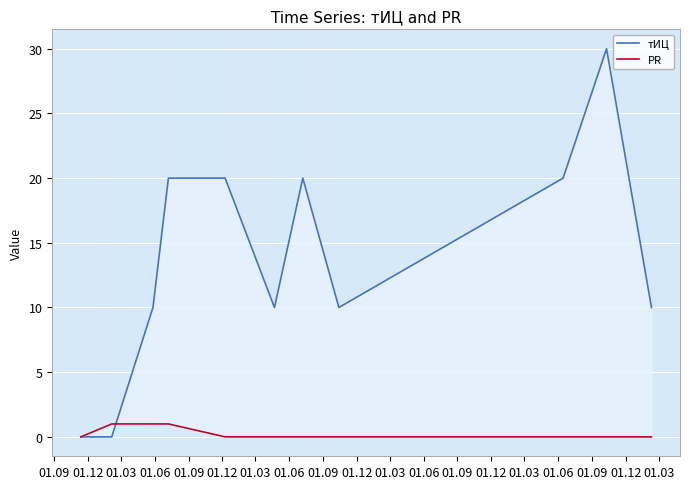

Count the PR values in the range 0 to 1.

11